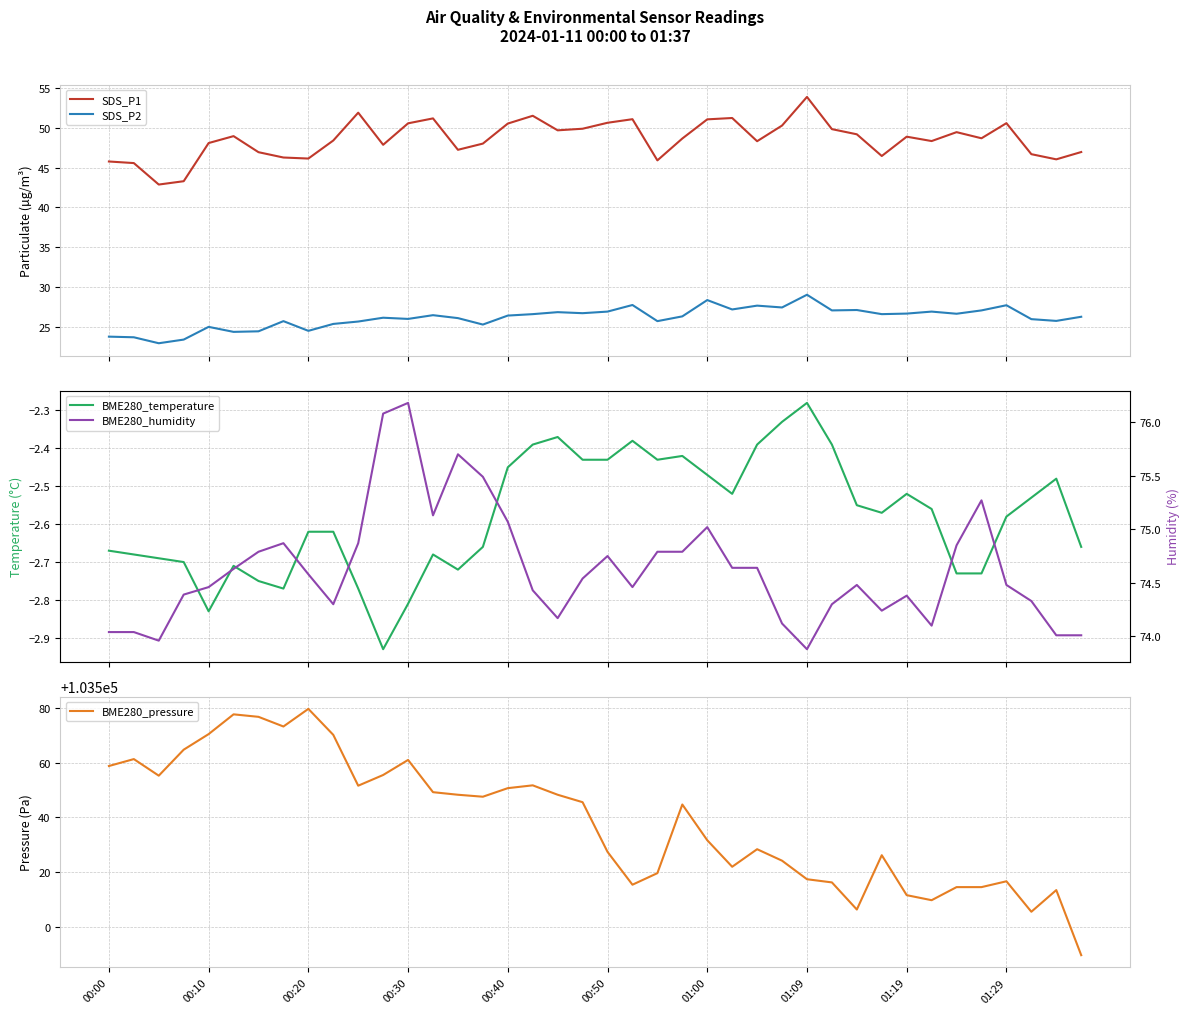

How many values in the SDS_P1 series exceed 48?

26